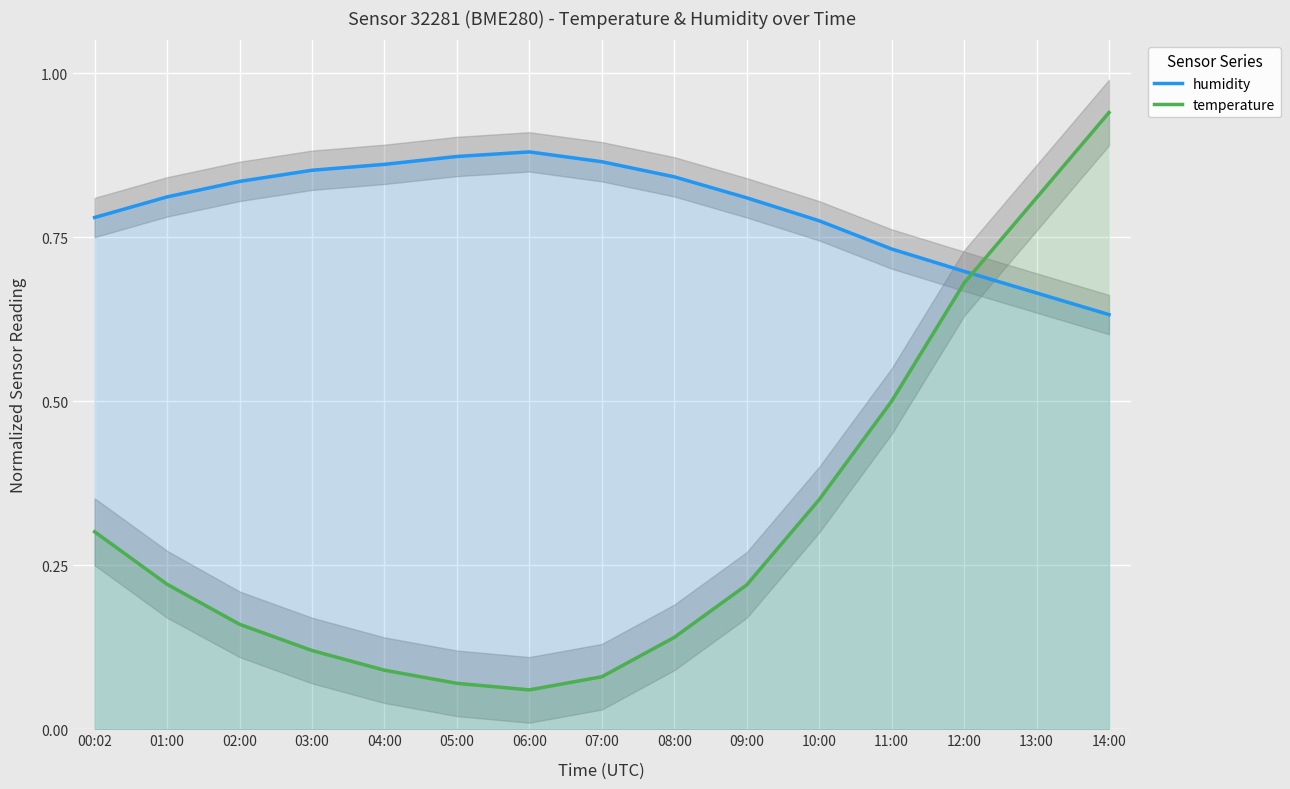

Count the humidity values in the range 0 to 1.

15